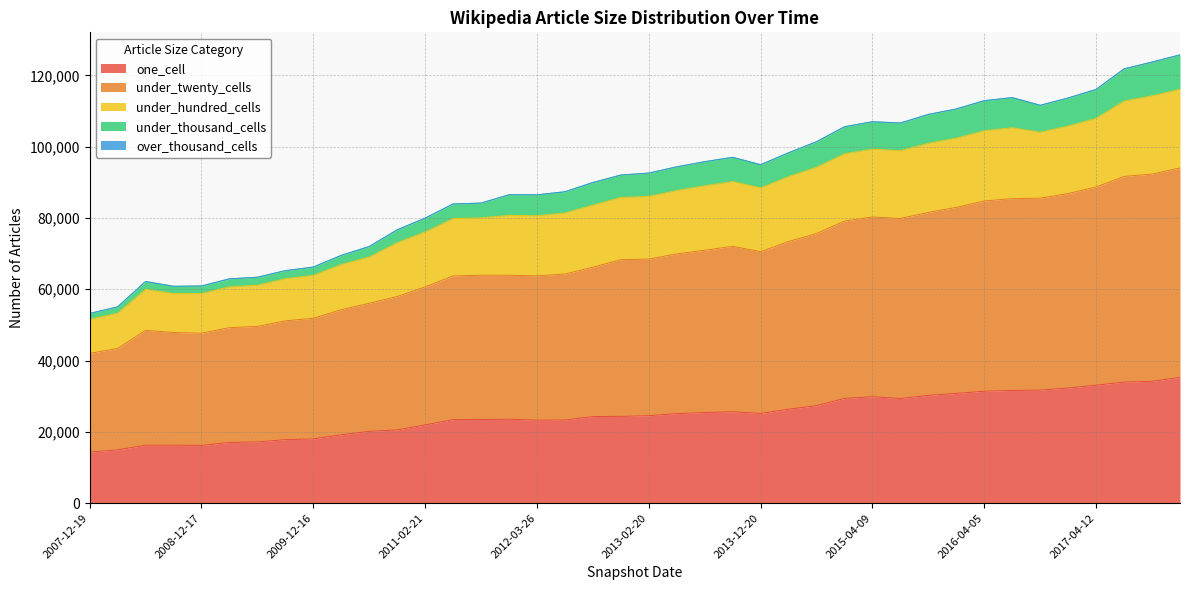

True or false: under_thousand_cells has a value of 95796 at 2013-07-09.

True